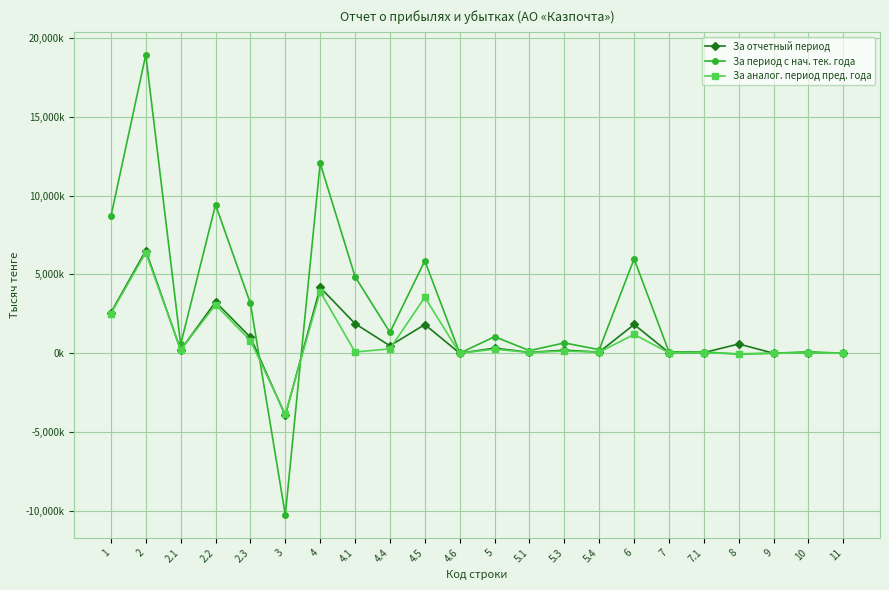

What position from the right is 4.6?

12